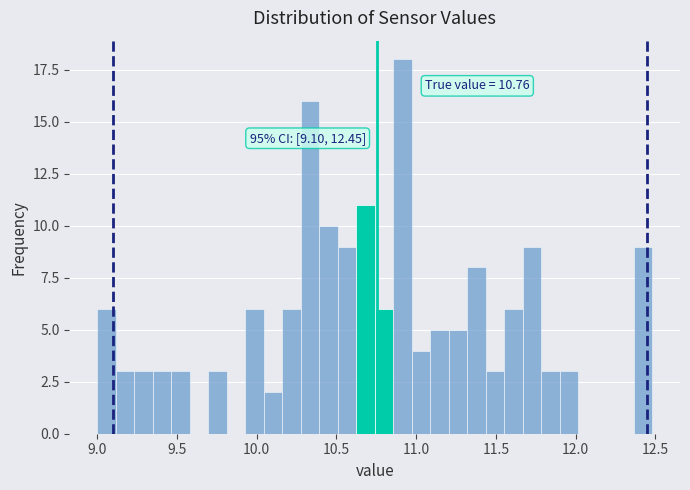

Read against the x-axis, roughly where is the centre of the tallest bar?

10.90